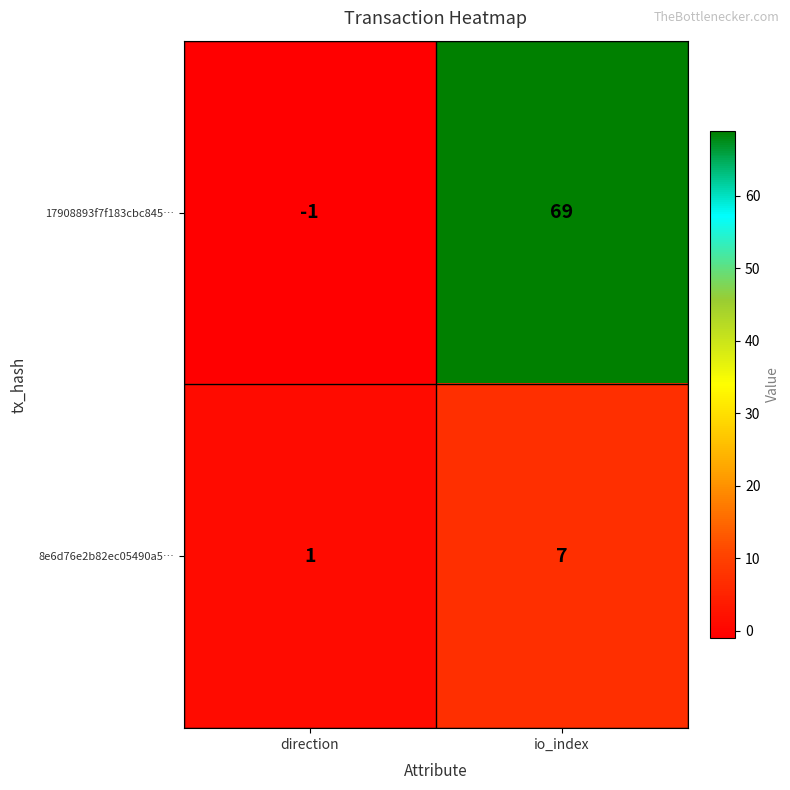

Reading left to right, what are all the values shown in this chart?

17908893f7f183cbc845…: -1	69
8e6d76e2b82ec05490a5…: 1	7